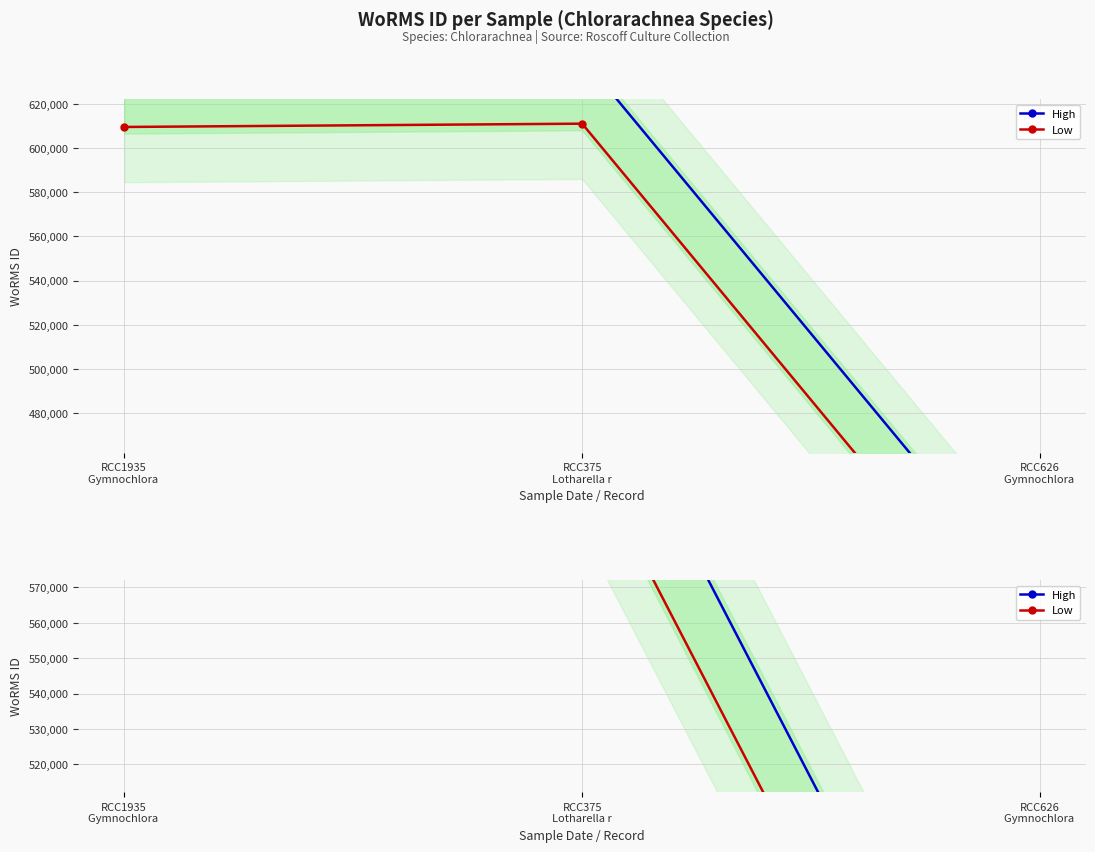

What is the value of the High point at the 1st from the left?

639507